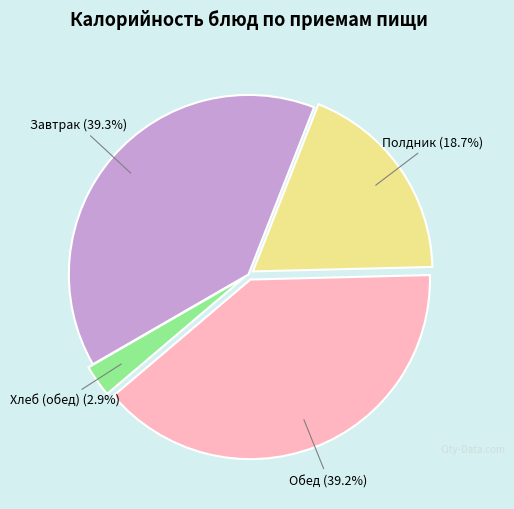

To the nearest percent, what is the average slice percentage?

25%